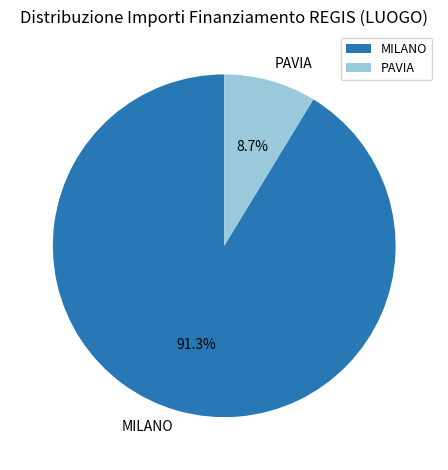

To the nearest percent, what is the average slice percentage?

50%